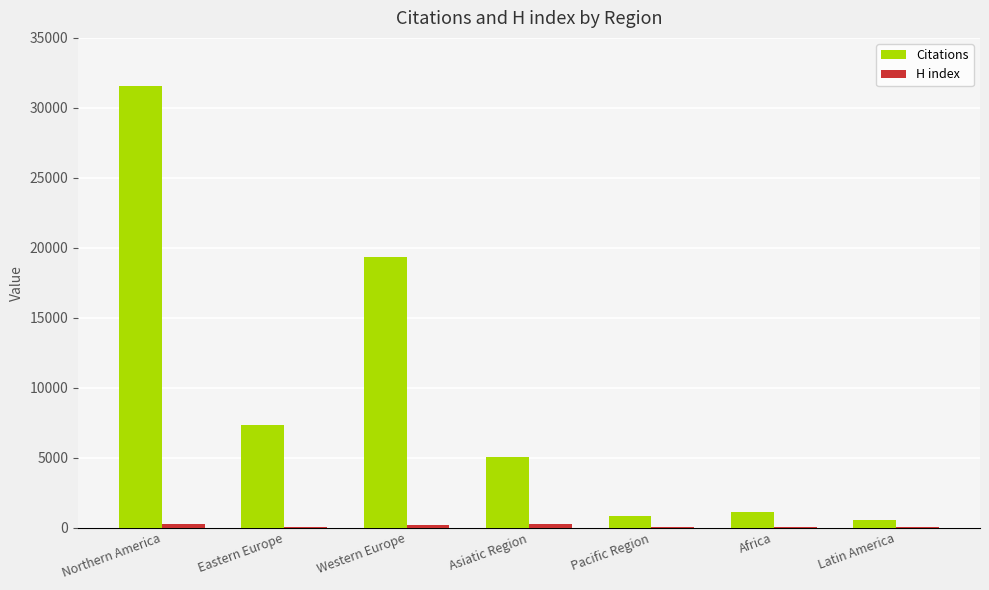

Which series has the largest total across all categories?

Citations